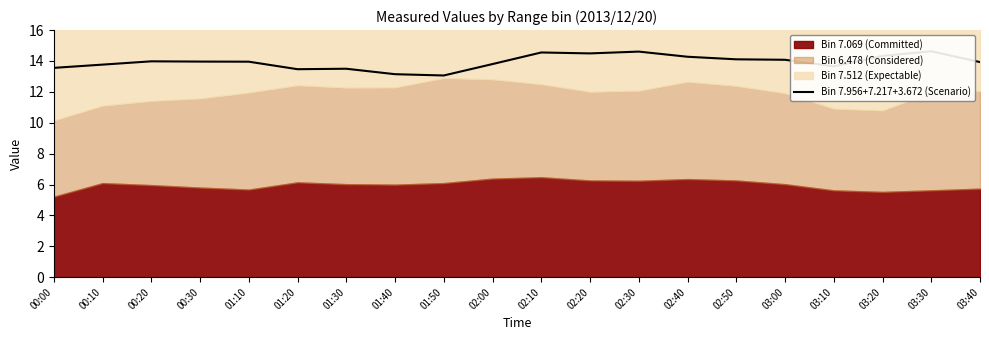

Which label corresponds to the smallest value in the chart?

01:50